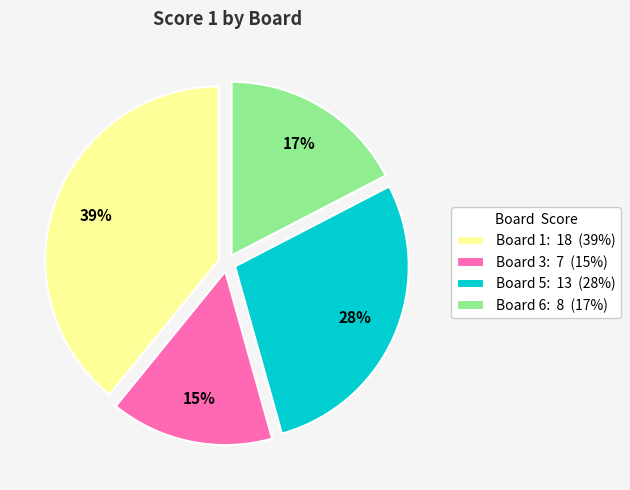

The Board 5 slice represents 28% of the pie. True or false?

True